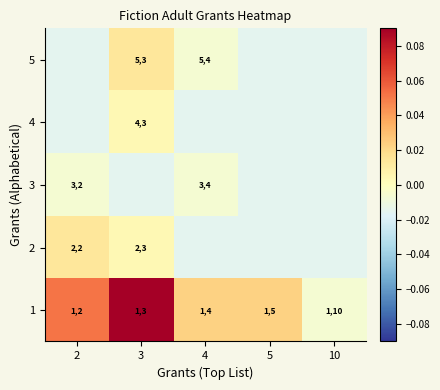

Is the value of 1 at 2 greater than the value of 4 at 3?

No